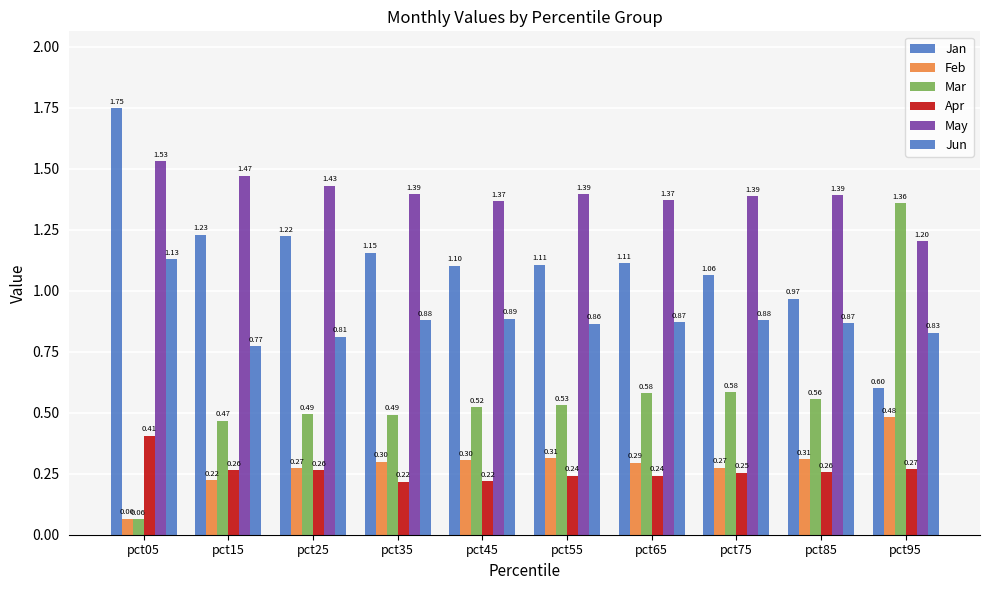

Count the number of categories in the chart.

10